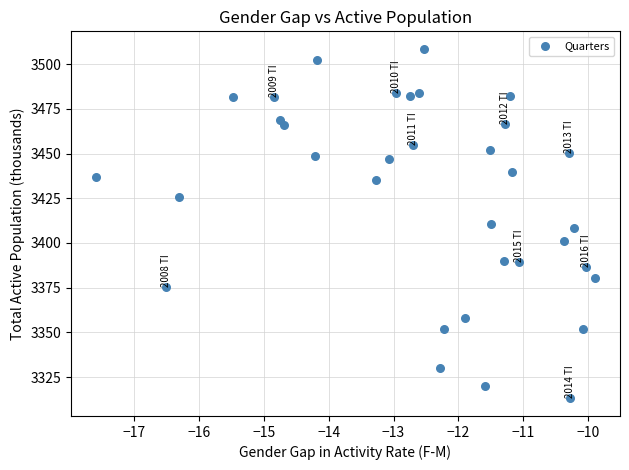

What is the range of X values (max minus min)?

7.7